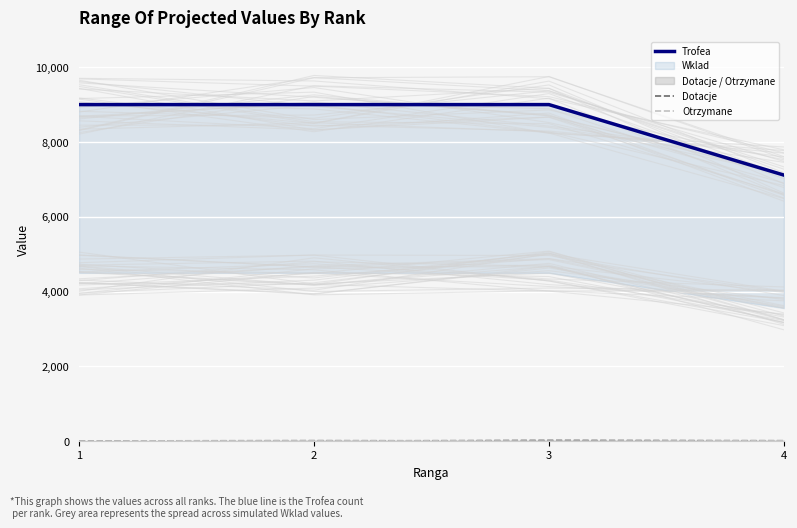

What is the difference between the Dotacje values at 3 and 4?

10